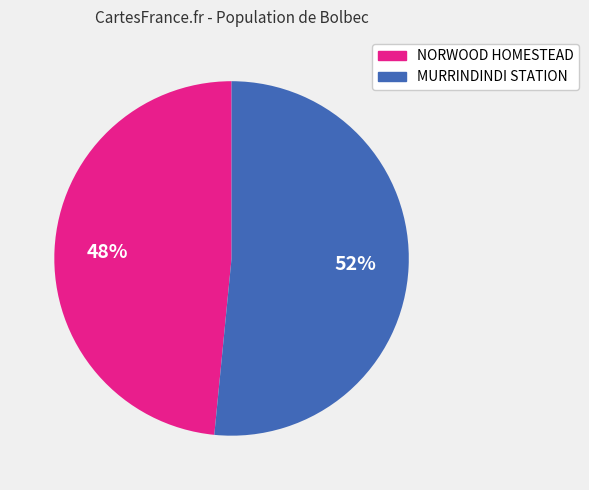

Approximately how many times larger is the value at NORWOOD HOMESTEAD compared to MURRINDINDI STATION?

0.9